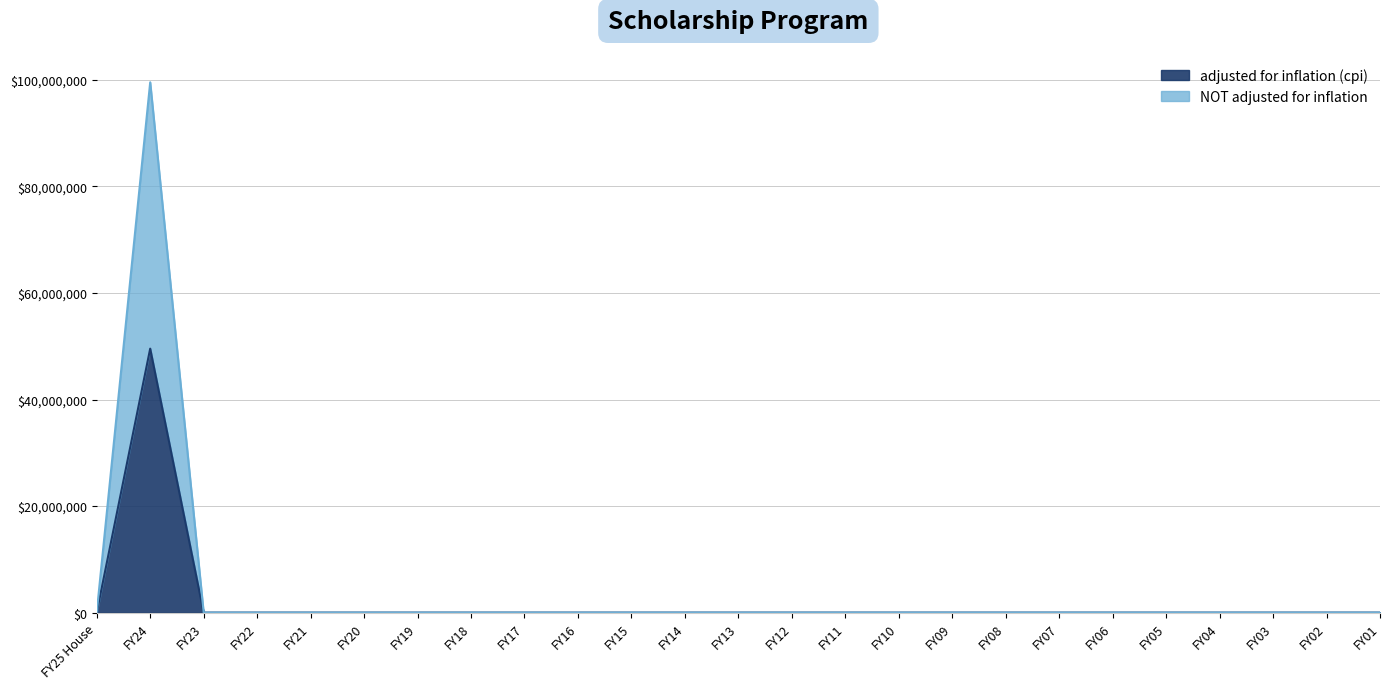

At which label does NOT adjusted for inflation reach its minimum?

FY25 House